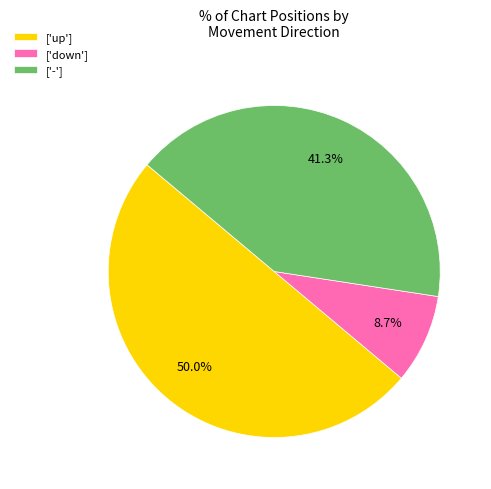

What is the largest slice in the pie chart?

['up']